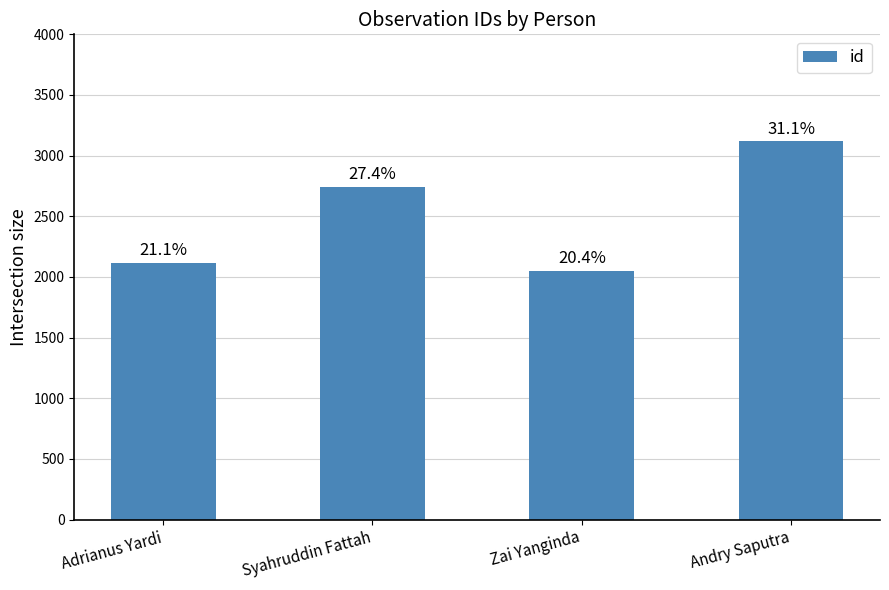

Does the chart contain any negative values?

No